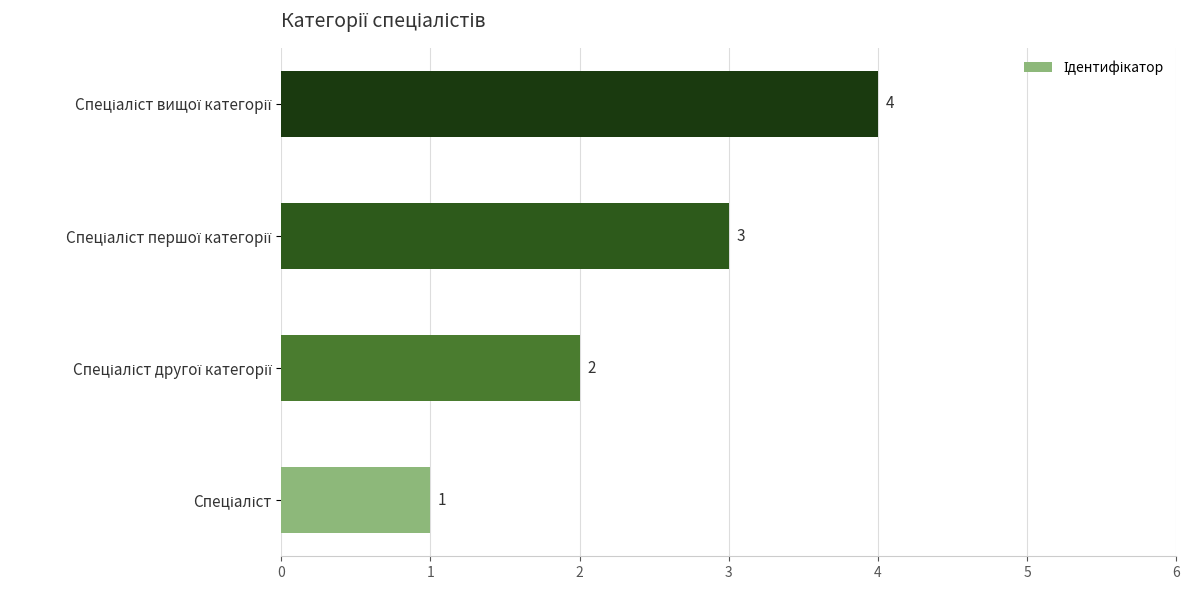

Count the values in the range 2 to 4.

3